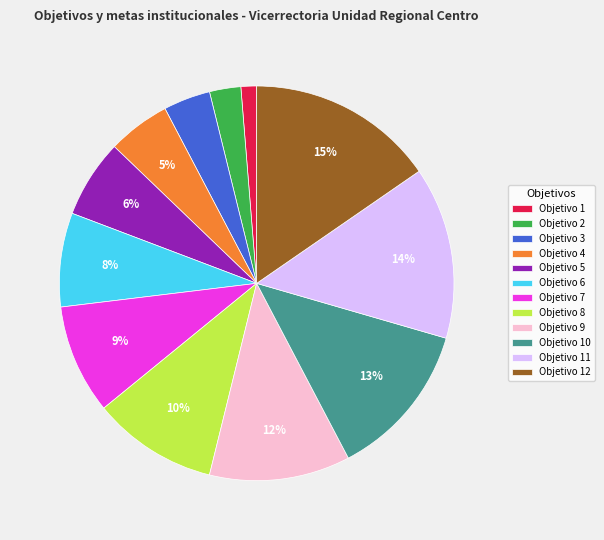

To the nearest percent, what is the difference between the Objetivo 10 and Objetivo 1 slice percentages?

12%